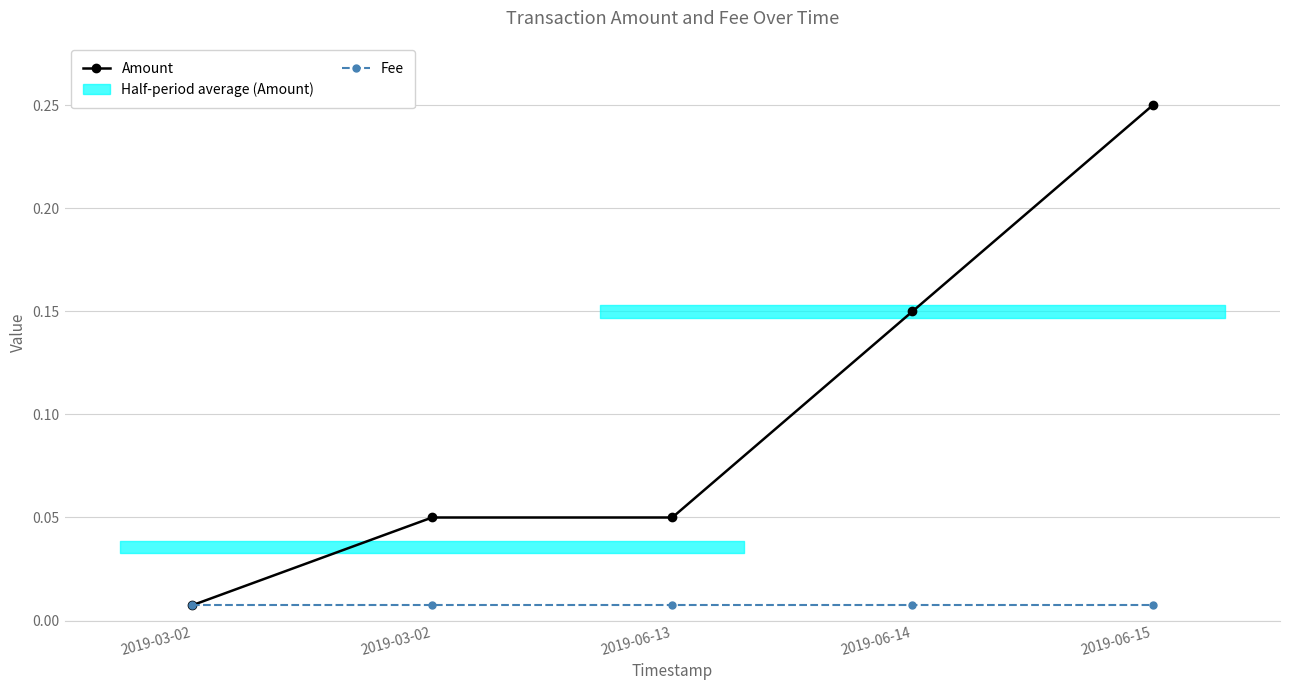

True or false: Amount has more than 2 interior local peaks.

False